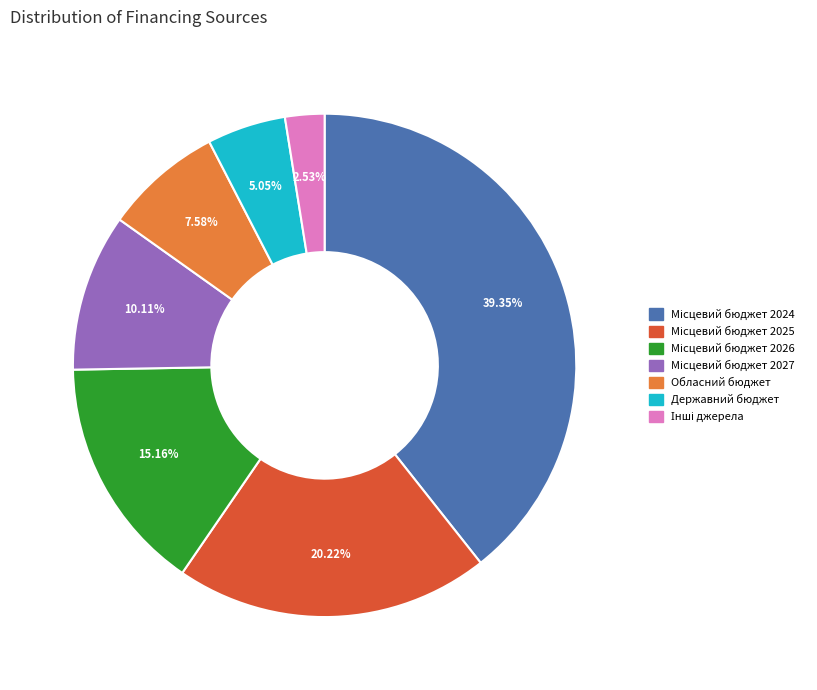

Is there any slice that represents more than half of the pie?

No